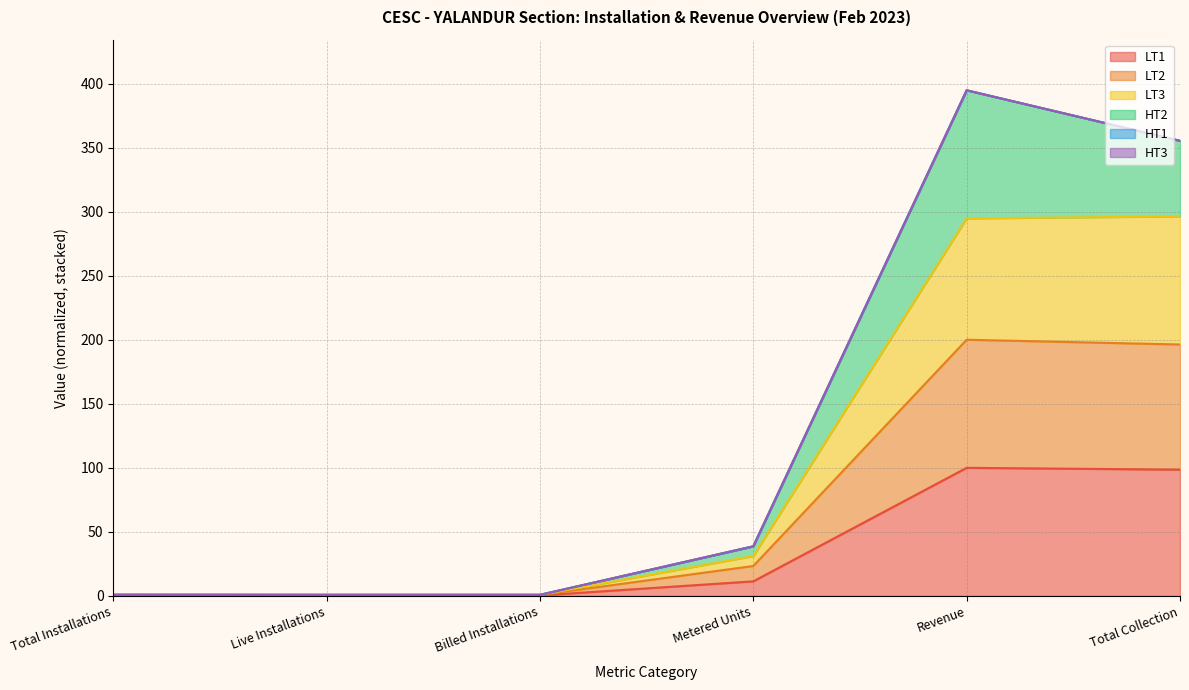

What is the total value across all series at Total Installations?

2.1